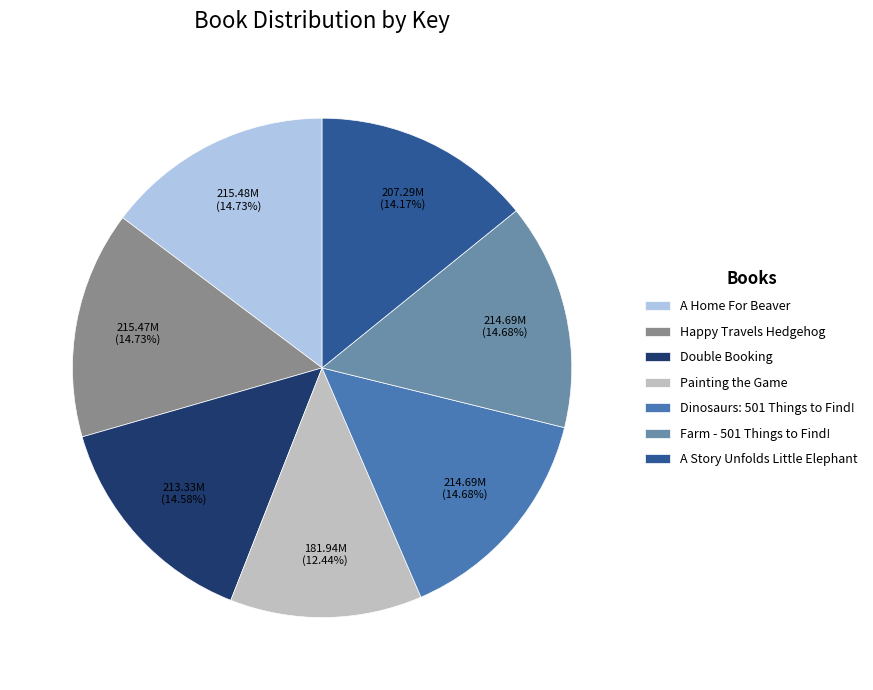

Count the number of slices in the pie.

7